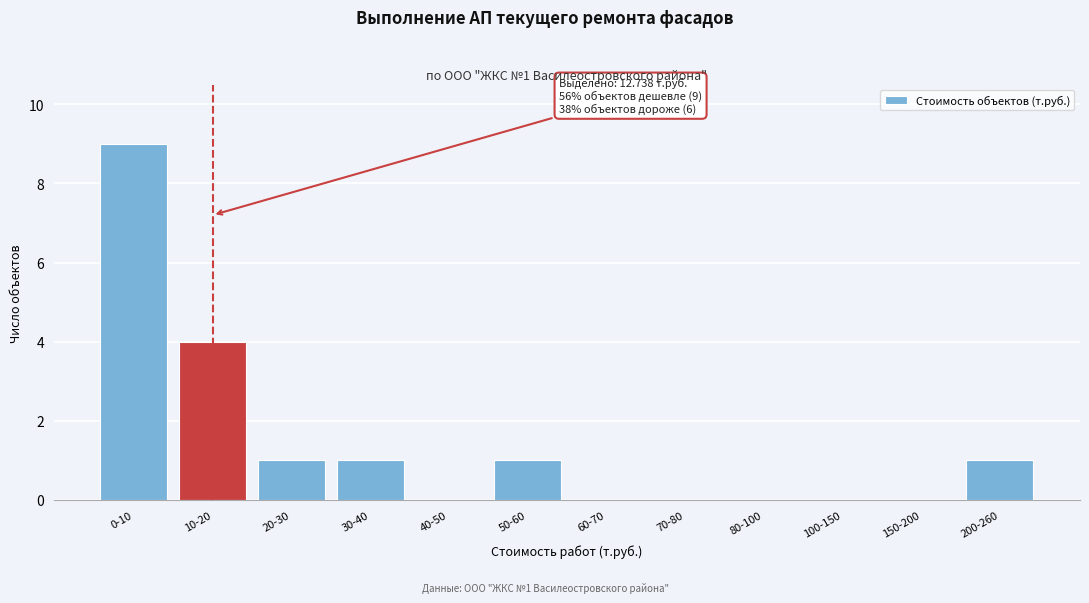

Reading left to right, list all the values displayed in this chart.

0-10=9	10-20=4	20-30=1	30-40=1	40-50=0	50-60=1	60-70=0	70-80=0	80-100=0	100-150=0	150-200=0	200-260=1